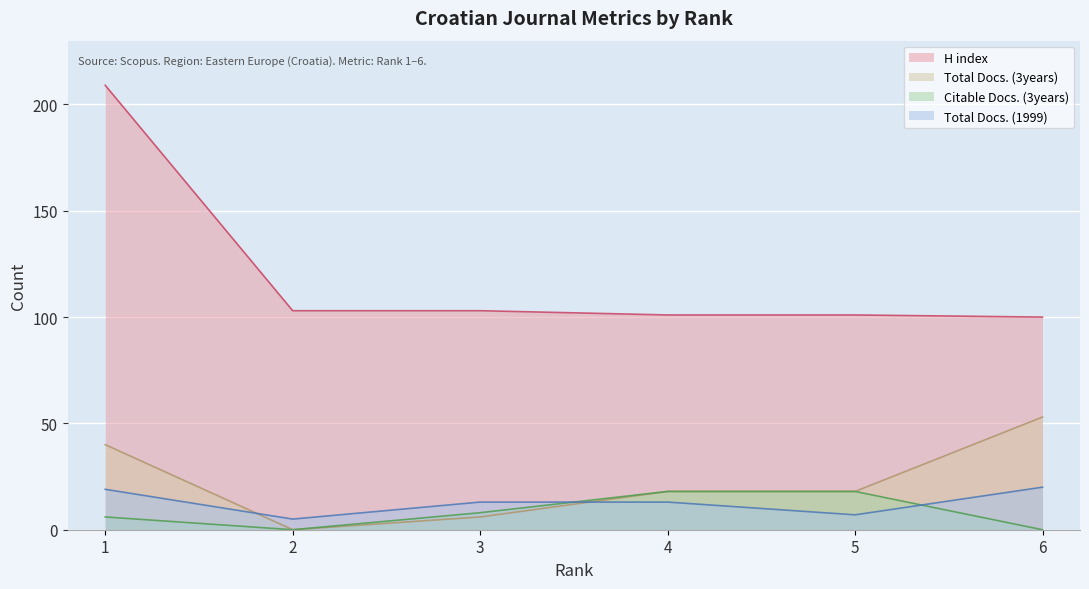

Between 1 and 3, which is larger?

1